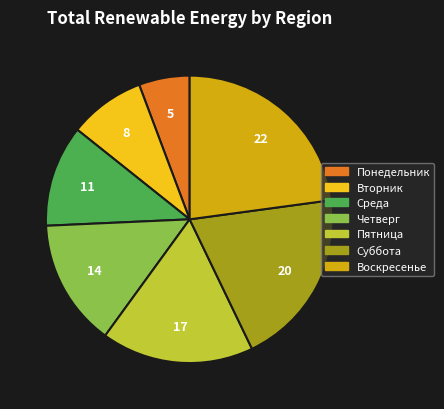

What is the smallest slice in the pie chart?

Понедельник